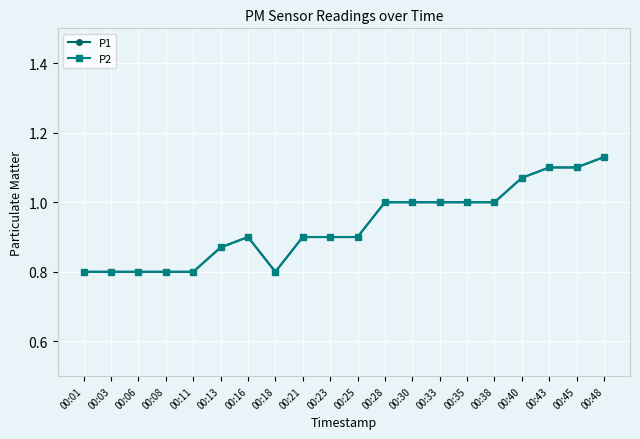

True or false: P1 and P2 intersect in this chart.

False